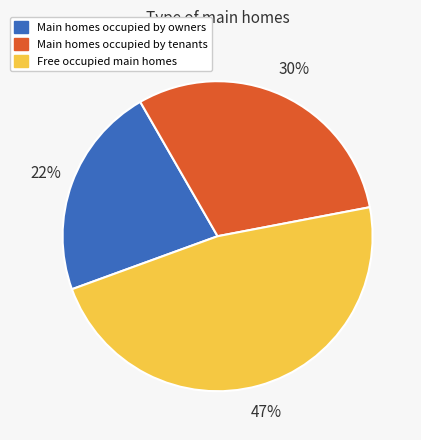

Is there a majority slice in this chart?

No